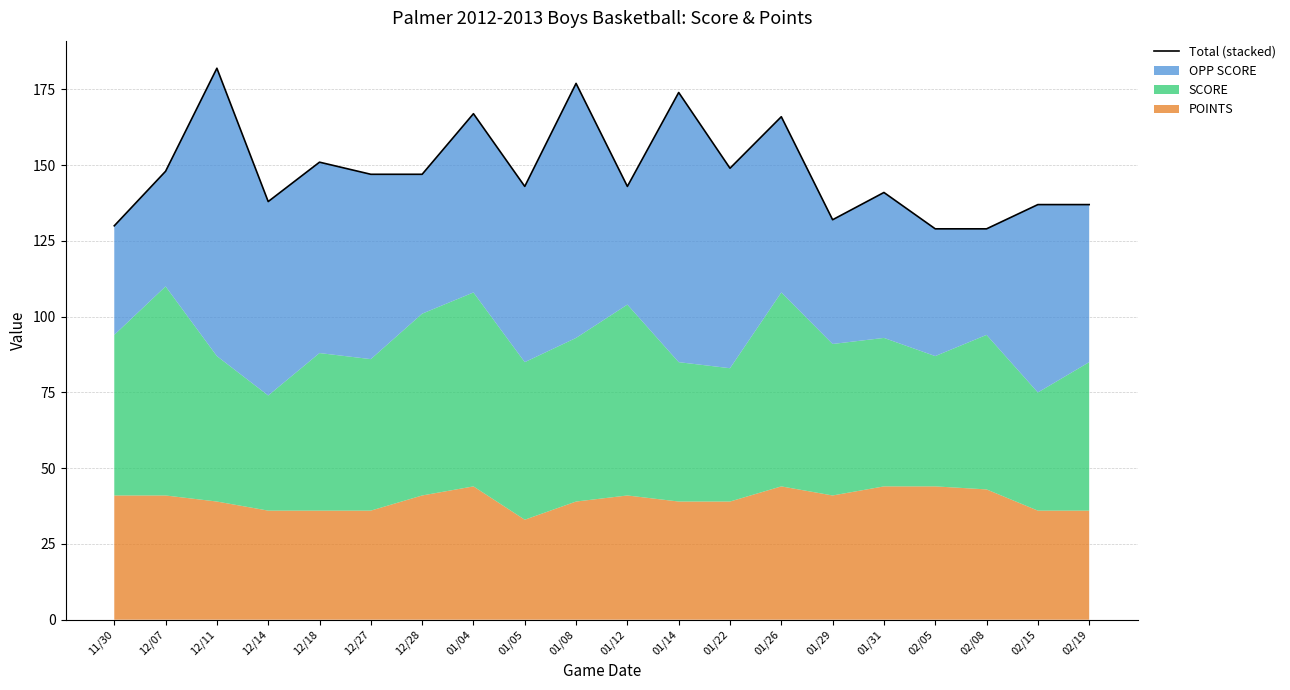

How many data points does each series have?

20